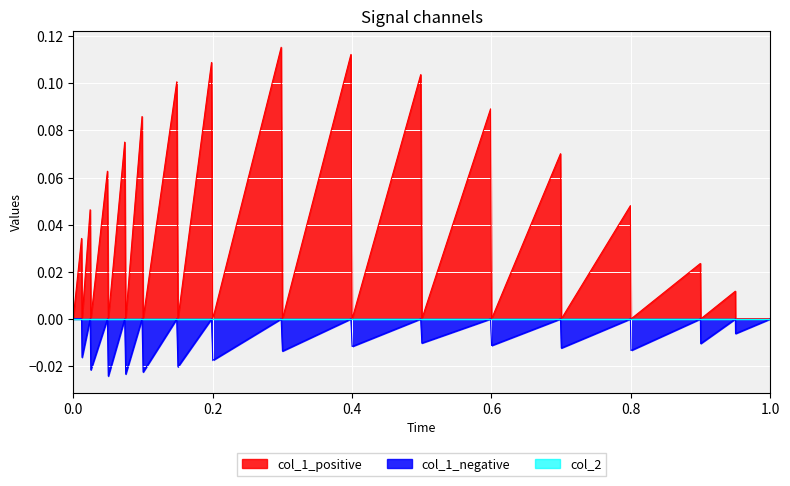

The col_1_positive series shows 0.1 at 0.0. True or false?

False